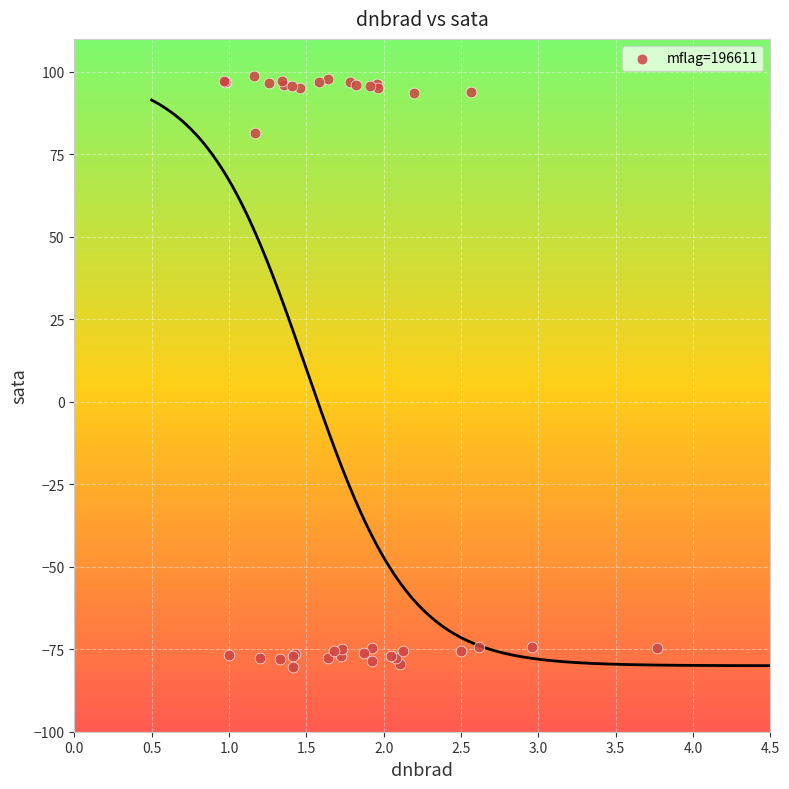

What Y value in the scatter plot is closest to 9?

81.4